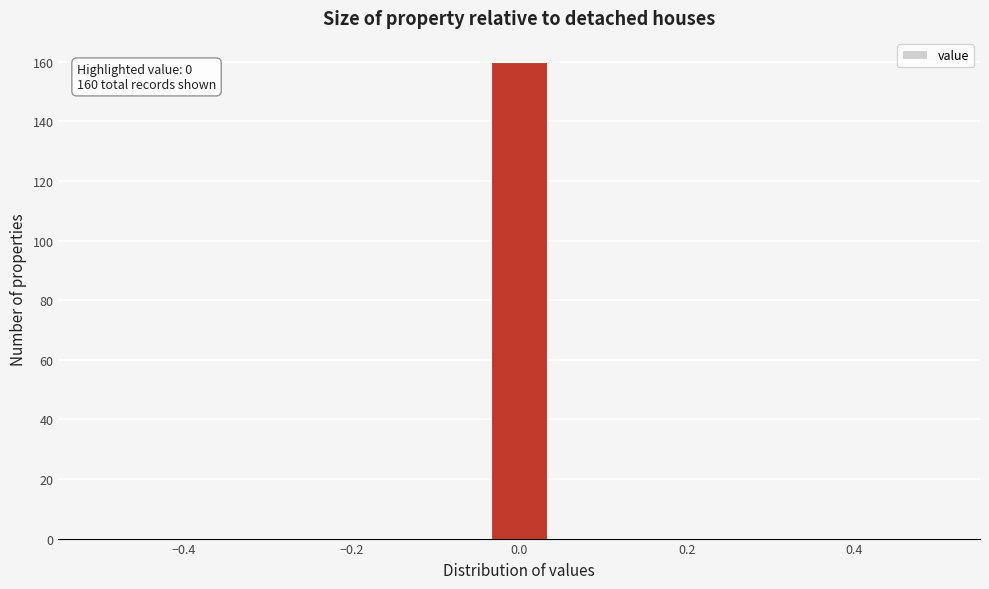

Around what value on the x-axis is the tallest bar? Give the approximate position of its centre, as read against the axis.

0.00